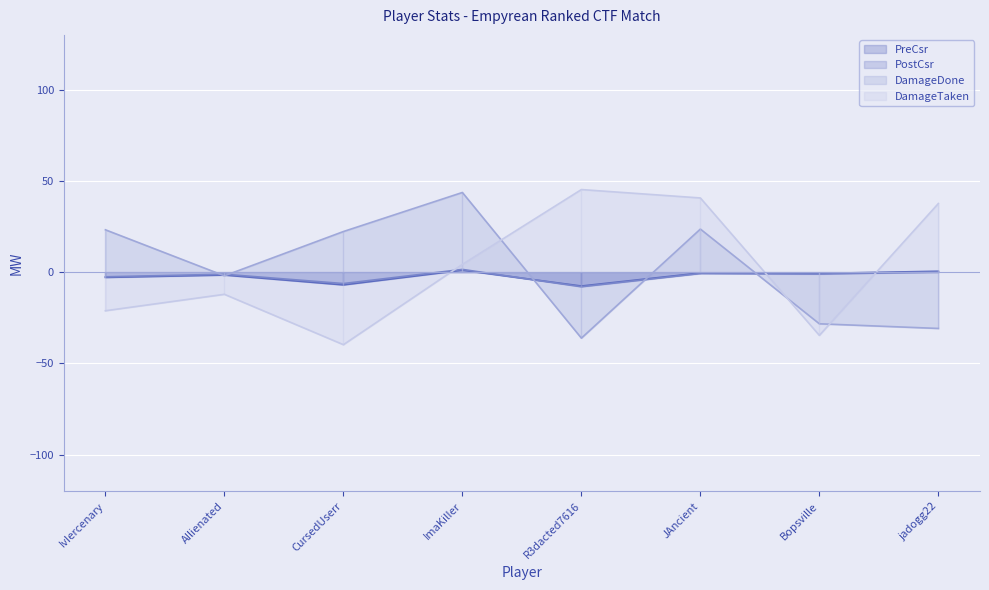

Is it true that DamageTaken equals -47.2 at Bopsville?

False